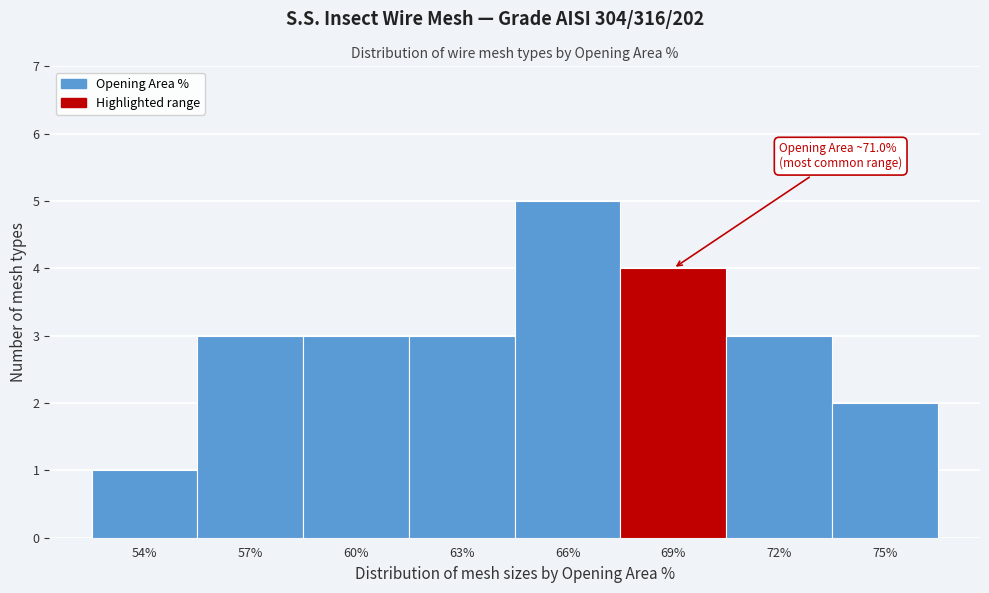

Reading left to right, extract all data points from this chart.

1	3	3	3	5	4	3	2